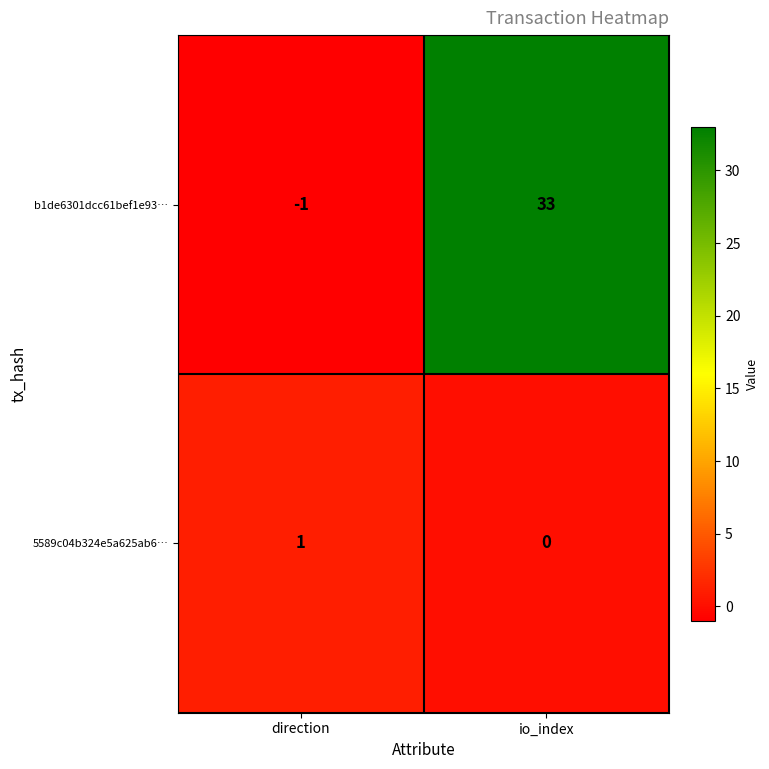

What is the difference between the b1de6301dcc61bef1e93… values at direction and io_index?

34